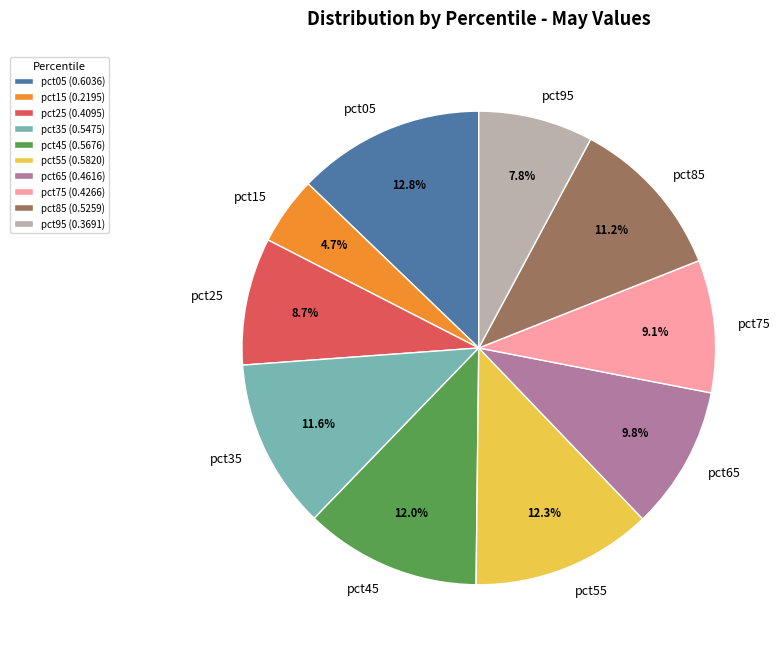

What percentage is NOT represented by pct75?

90.9%